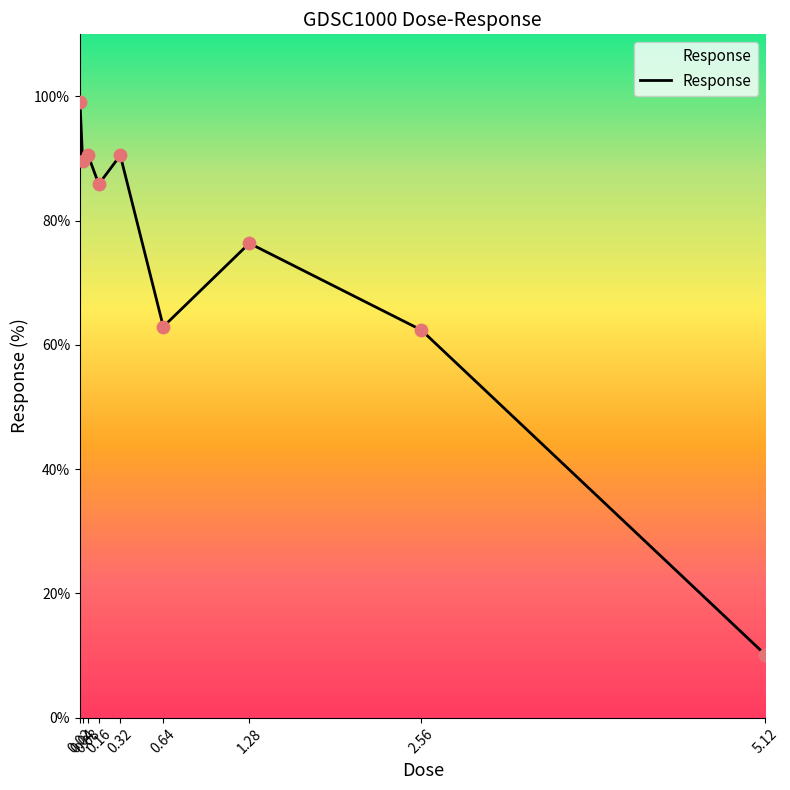

Between 0.08 and 0.04, which is larger?

0.08